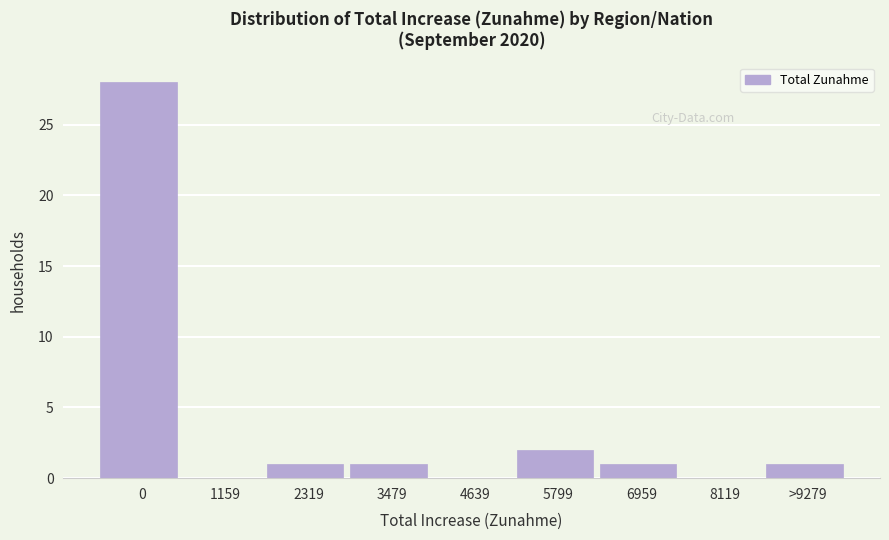

Reading left to right, what are all the values shown in this chart?

0=28	1159=0	2319=1	3479=1	4639=0	5799=2	6959=1	8119=0	>9279=1